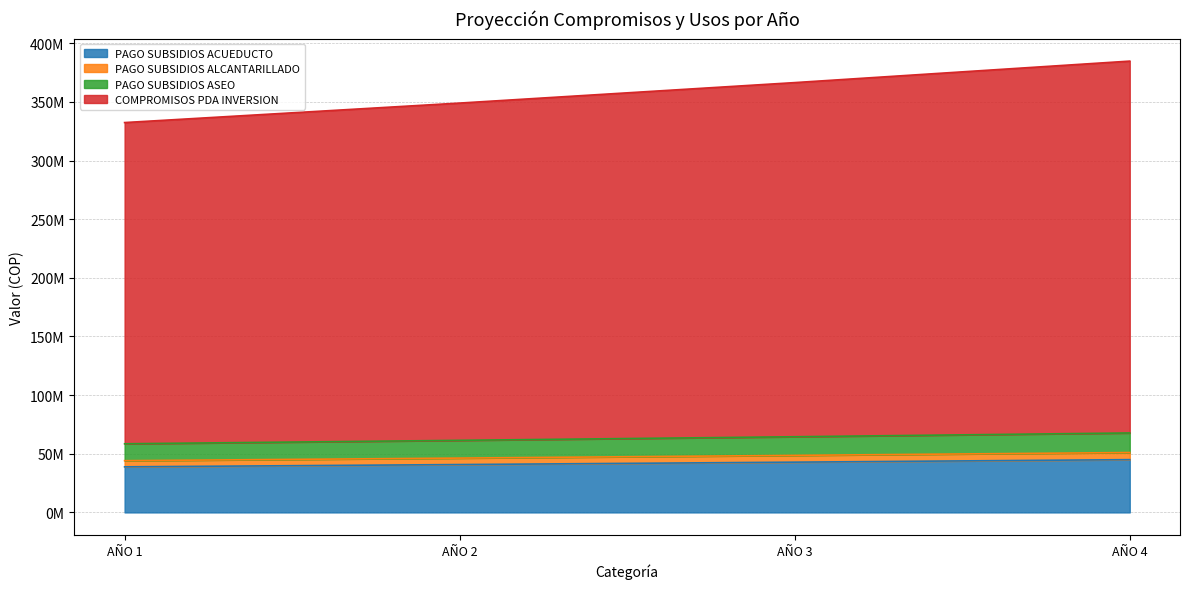

What are all the series names shown in the legend?

PAGO SUBSIDIOS ACUEDUCTO, PAGO SUBSIDIOS ALCANTARILLADO, PAGO SUBSIDIOS ASEO, COMPROMISOS PDA INVERSION